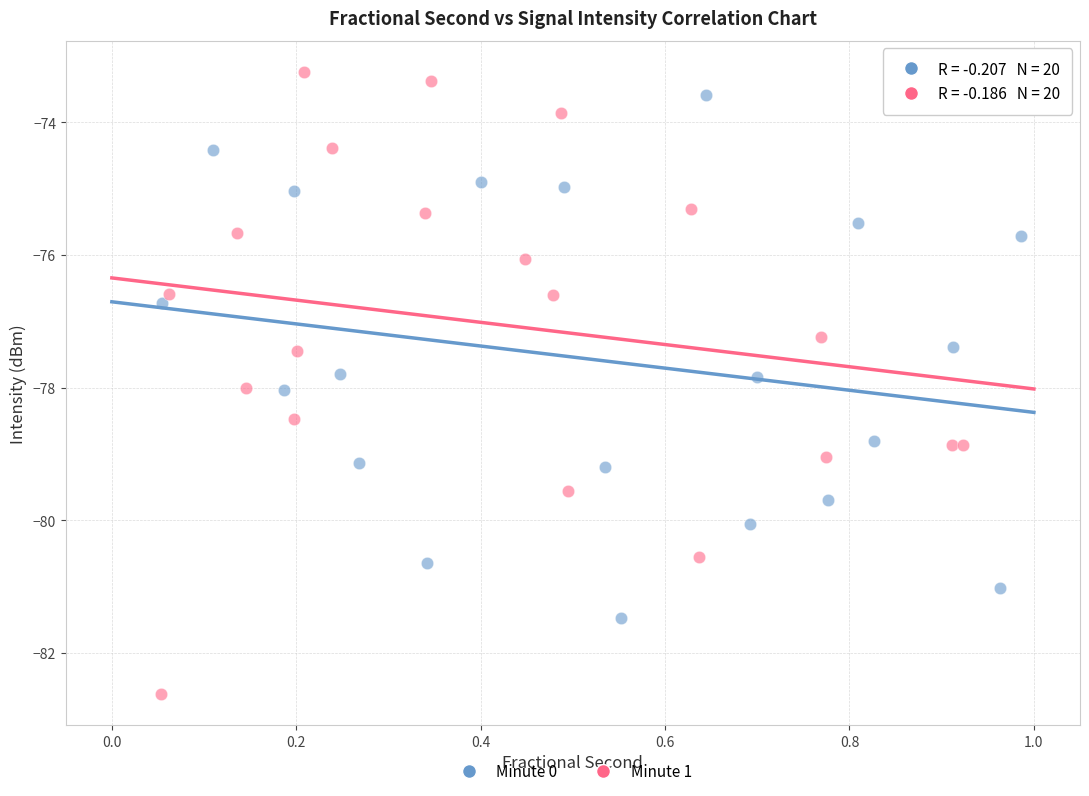

Which series has the widest spread of Y values?

Minute 1